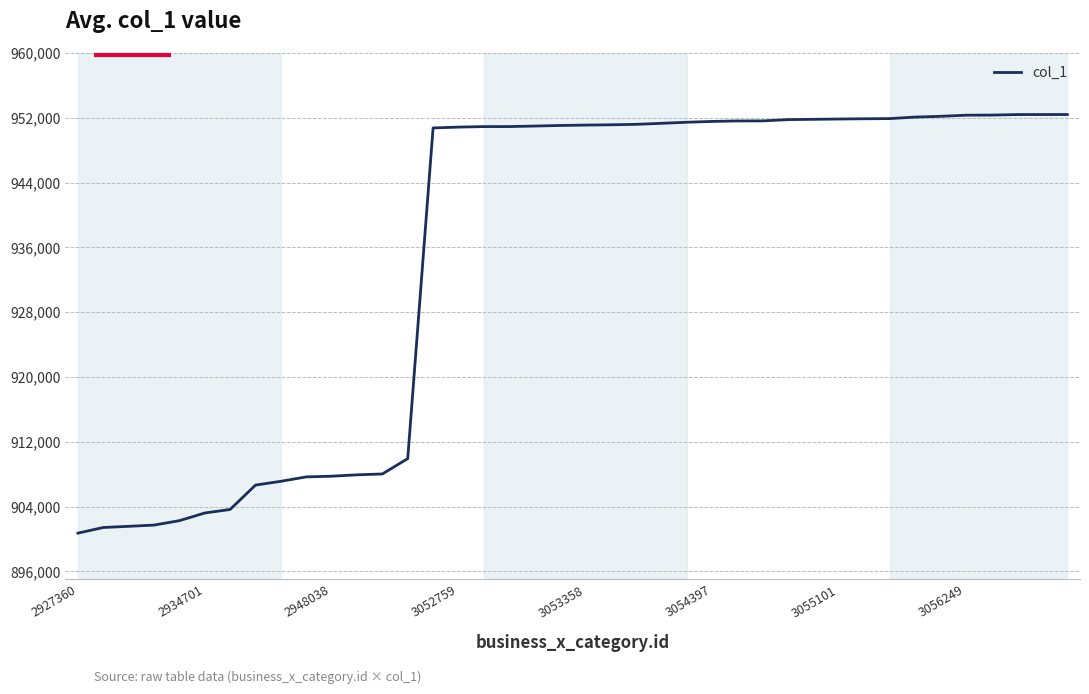

What is the greatest value displayed?

952405